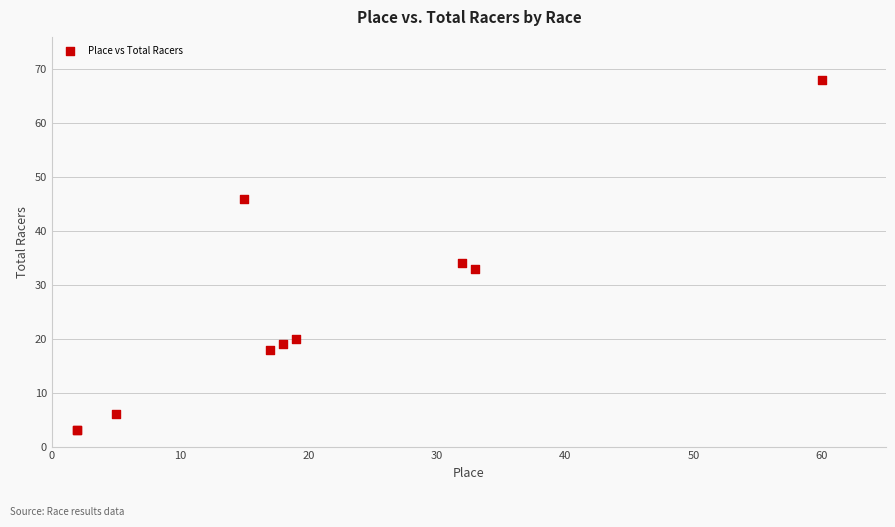

What Y value in the scatter plot is closest to 35?

34